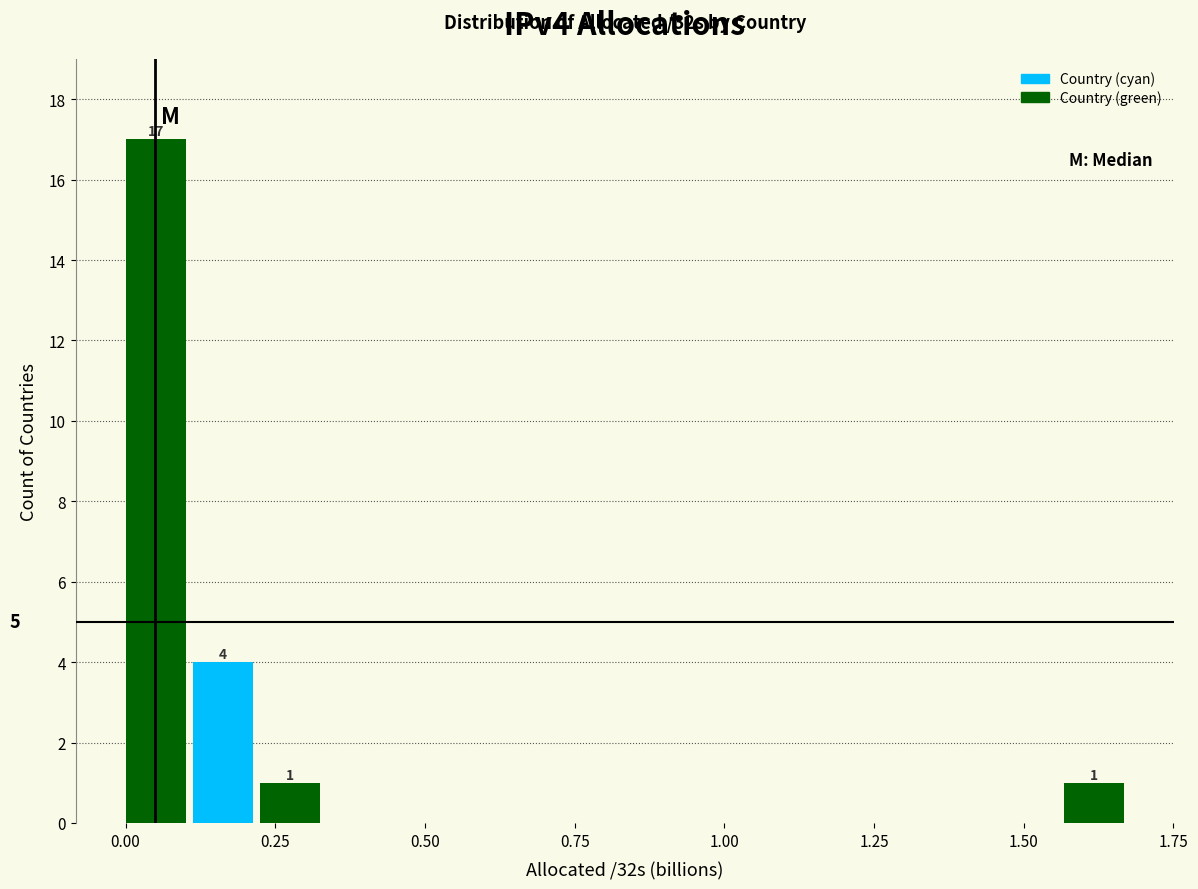

Read against the x-axis, roughly where is the centre of the tallest bar?

0.05